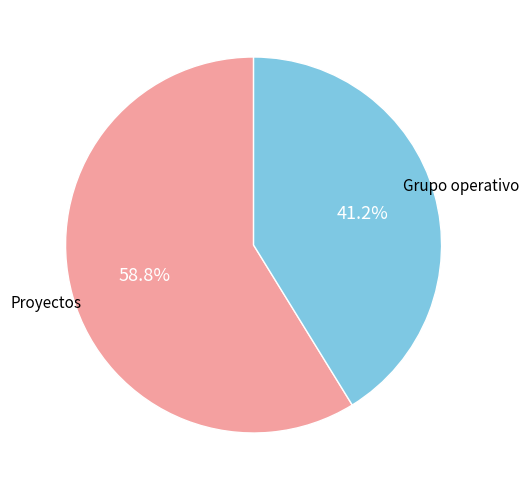

Is there a majority slice in this chart?

Yes